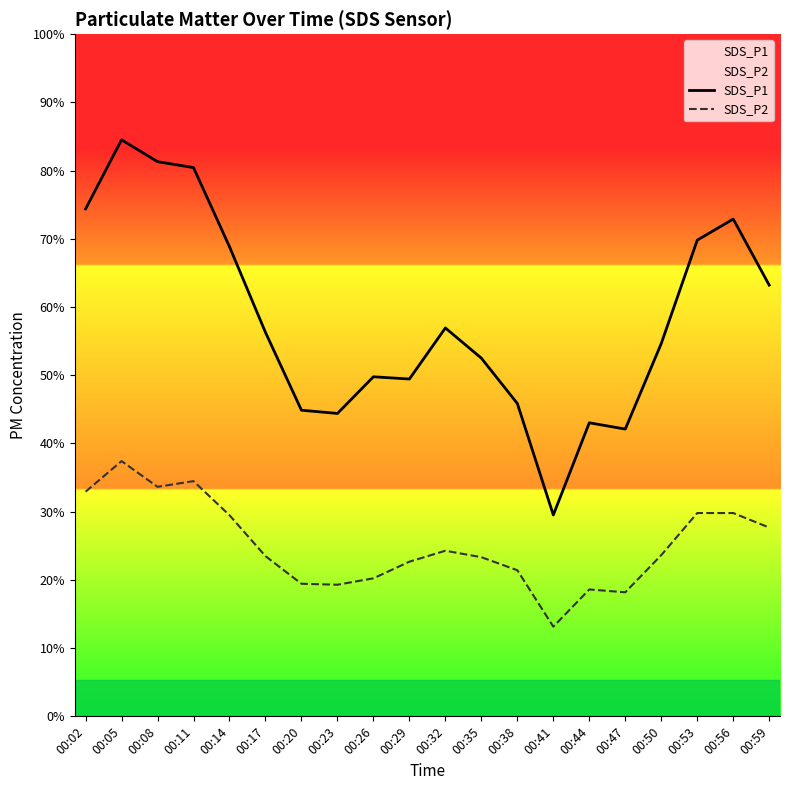

In SDS_P1, how many points are higher than both neighbors (excluding endpoints)?

5